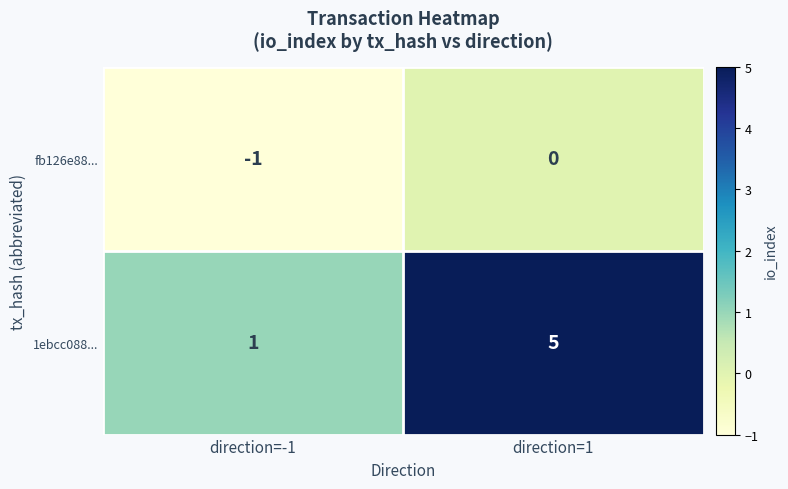

Which series has the largest range (max minus min)?

1ebcc088...